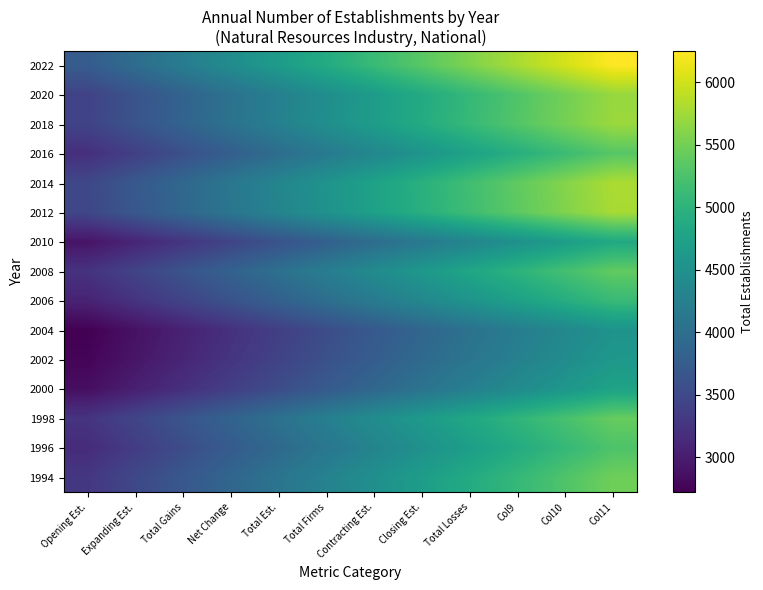

What is the total value across all series at Closing Est.?

68343.1